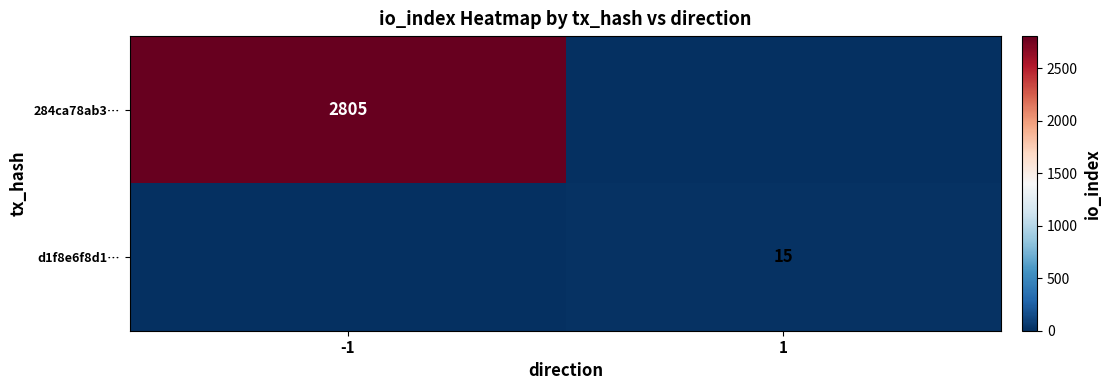

Is it true that d1f8e6f8d1… equals 15 at 1?

True